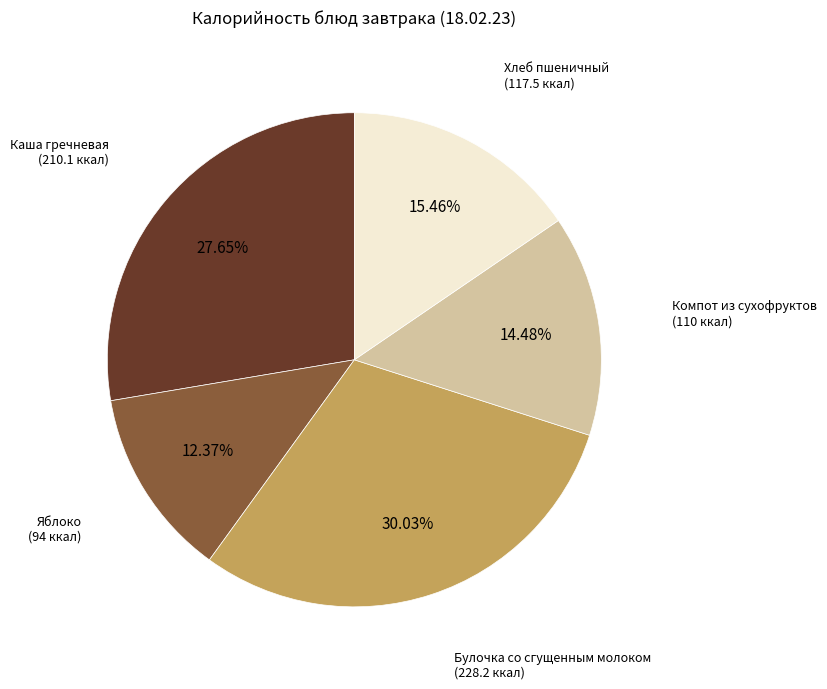

Is there a majority slice in this chart?

No